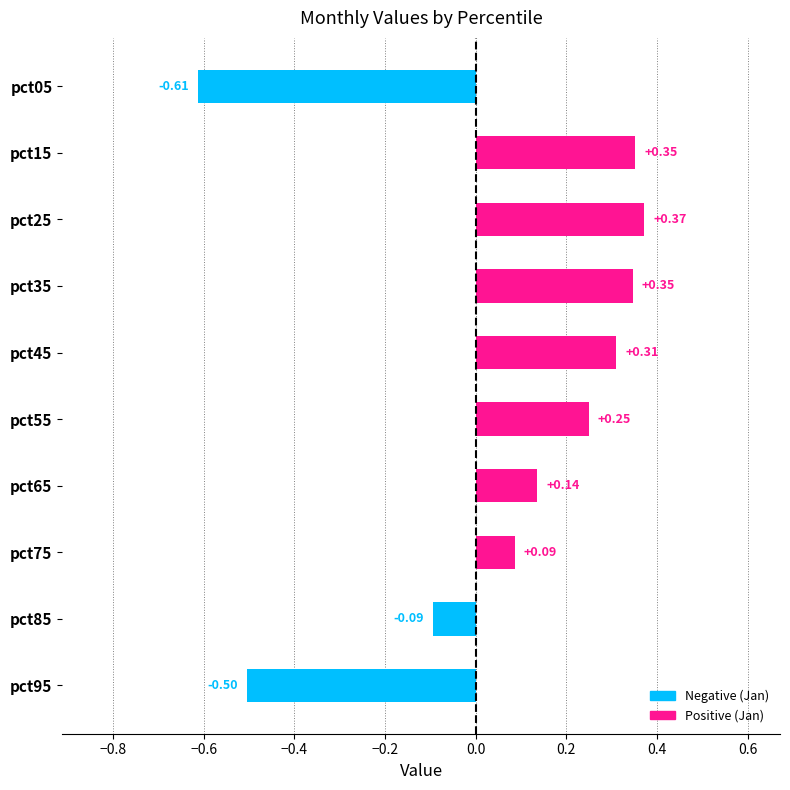

Which has a higher value, pct15 or pct95?

pct15